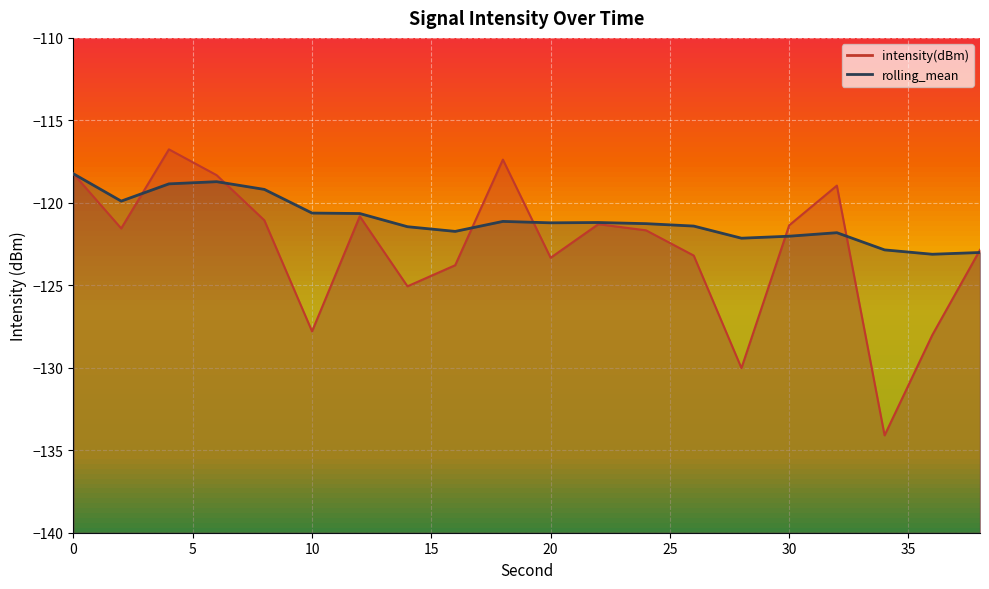

True or false: intensity(dBm) has a value of -121.5 at 2.

True